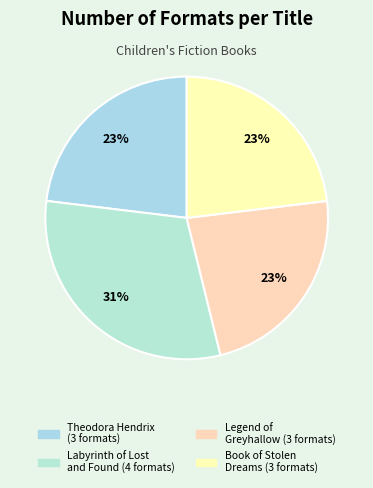

To the nearest percent, what is the average slice percentage?

25%